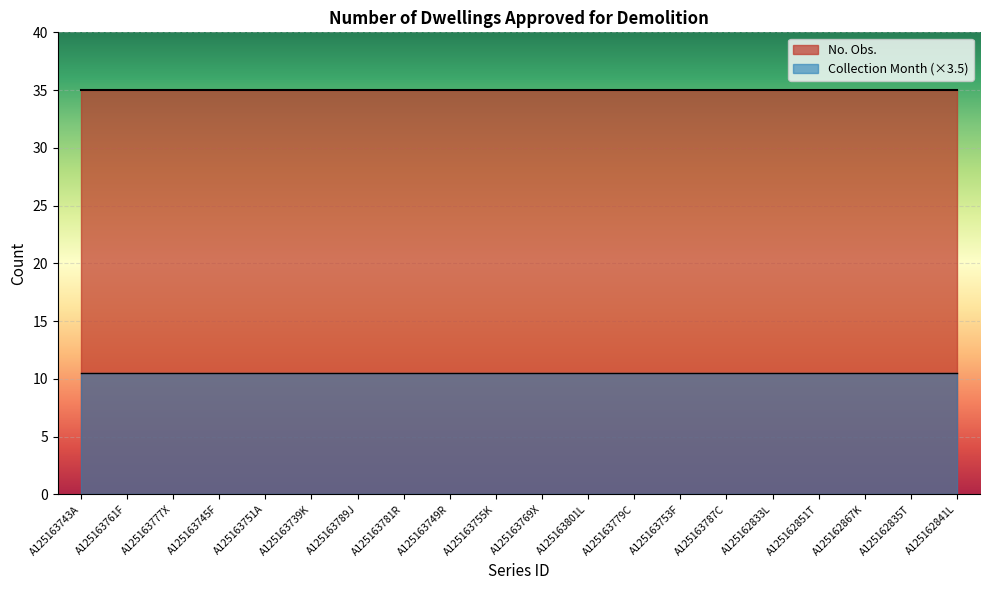

Which series has the largest range (max minus min)?

No. Obs.